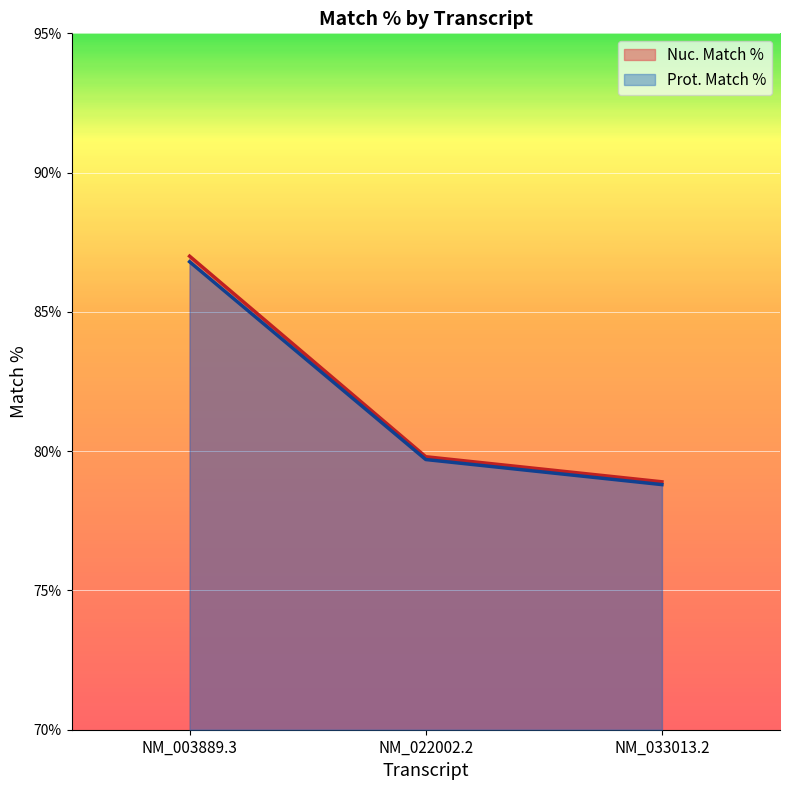

How many values in the Nuc. Match % series are below 79?

1